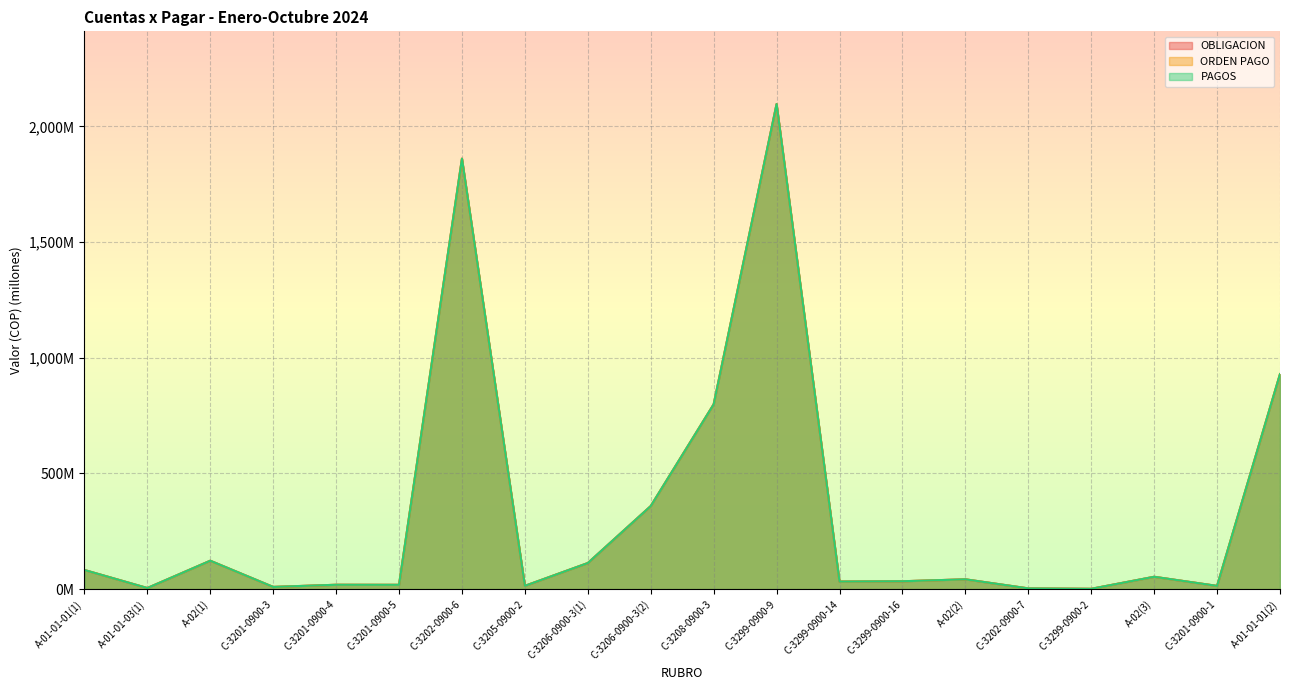

What is the minimum value for OBLIGACION?

1.2